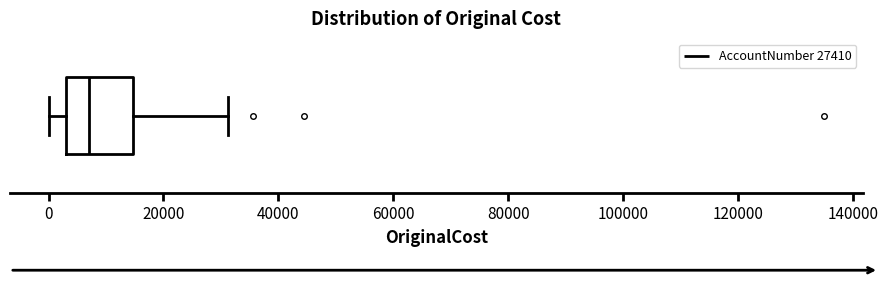

Read this box plot against the x-axis: the position of the median line, the range covered by the box, and the ends of both whiskers. The values are not printed on the chart, so give them approximately, as read against the axis.

median 8000, box 4000 to 14000, whiskers 0 to 32000